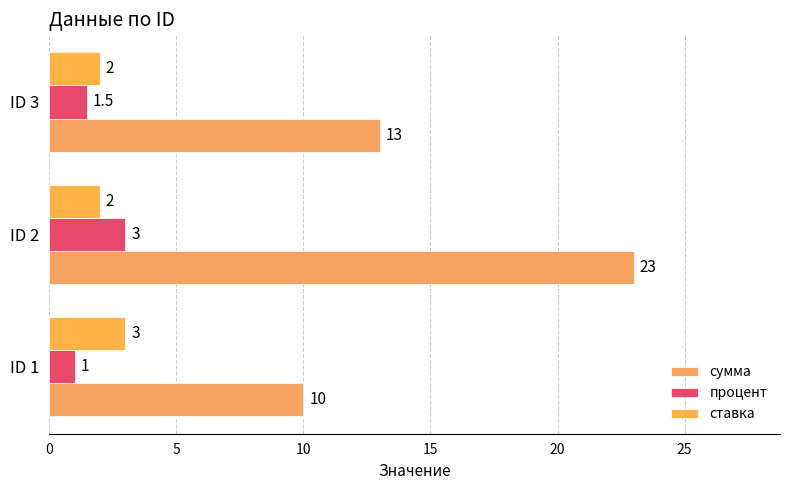

How many ставка values are between 2 and 3?

3